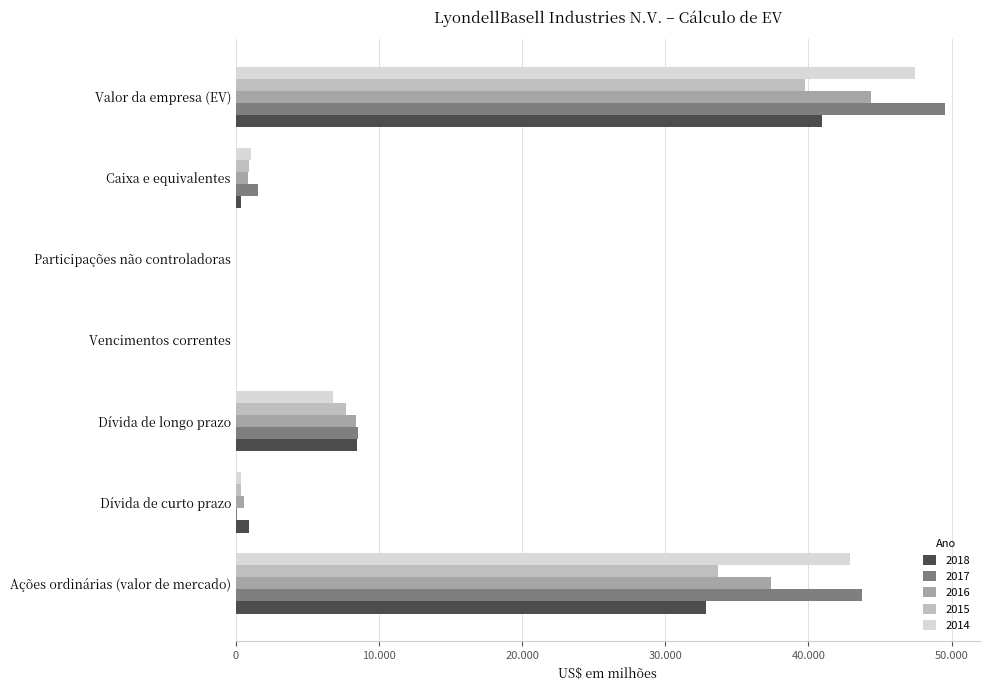

What are all the series names shown in the legend?

2018, 2017, 2016, 2015, 2014